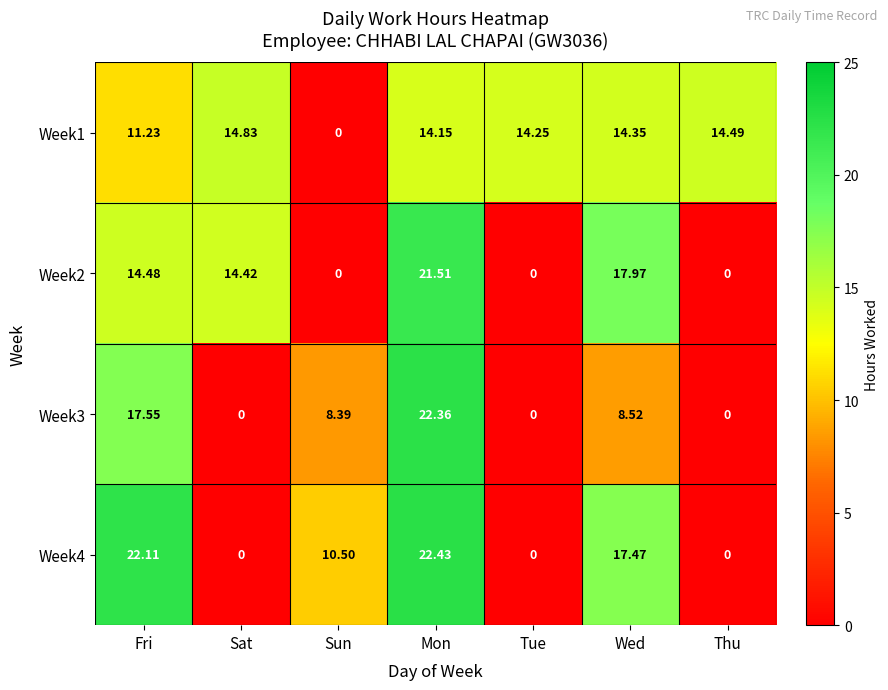

List the labels in order of Week1 value, largest first.

Sat, Thu, Wed, Tue, Mon, Fri, Sun